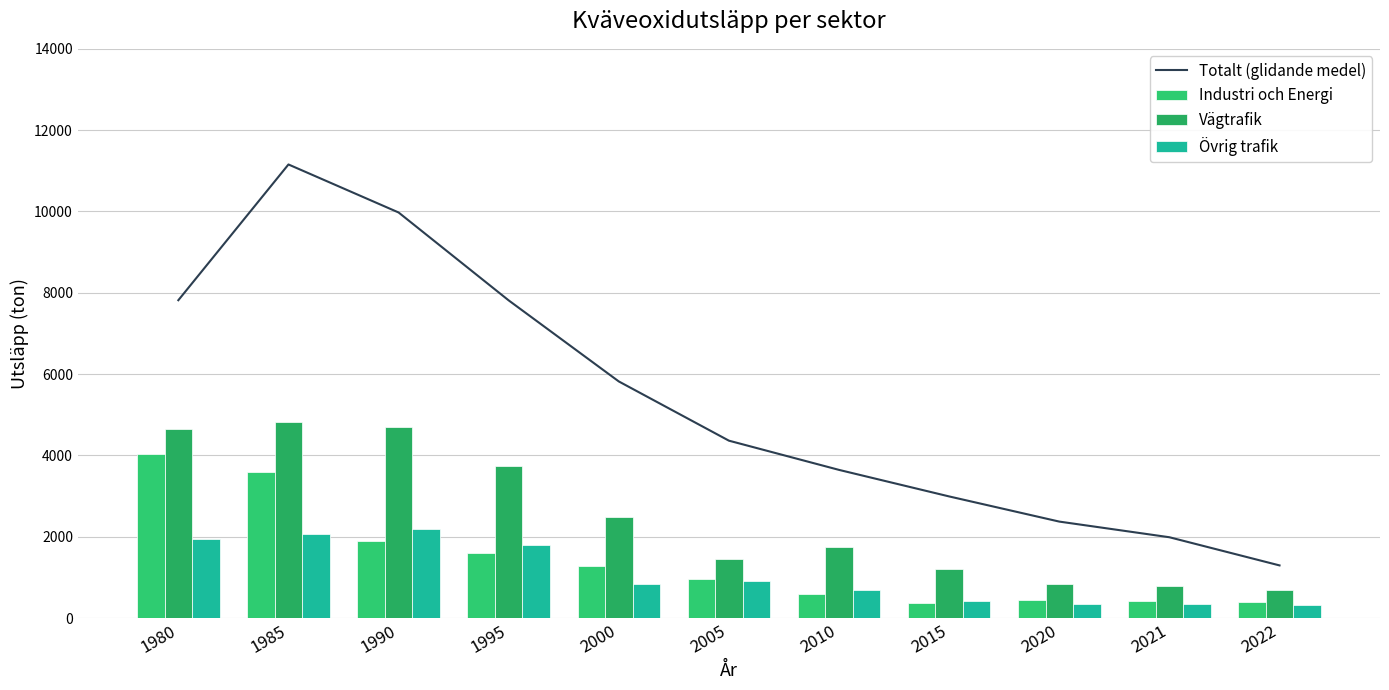

Where does the Vägtrafik series first go above 1757?

1980